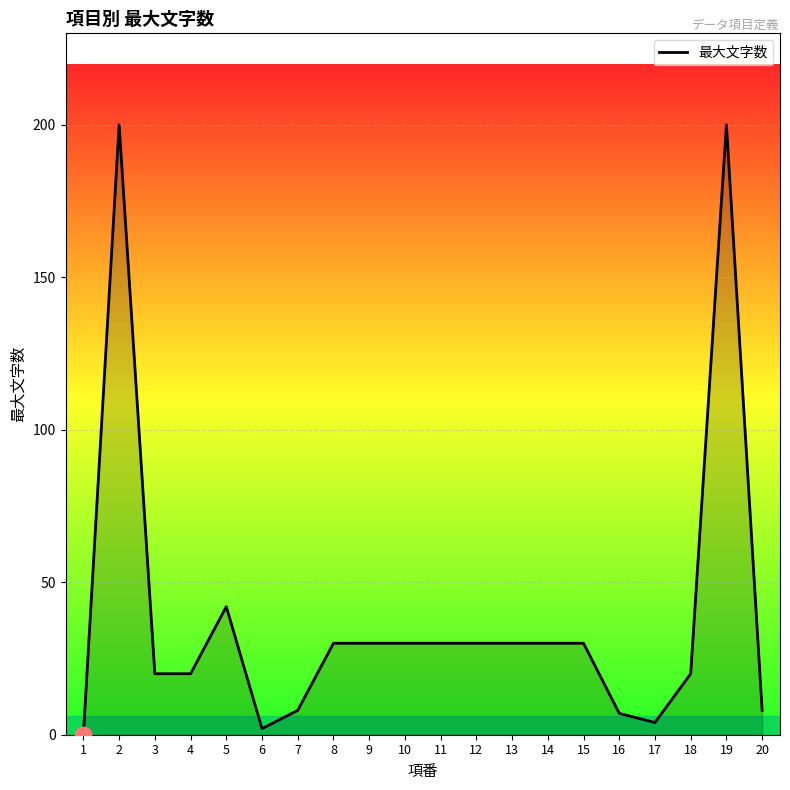

What is the change in value from 5 to 8?

-12